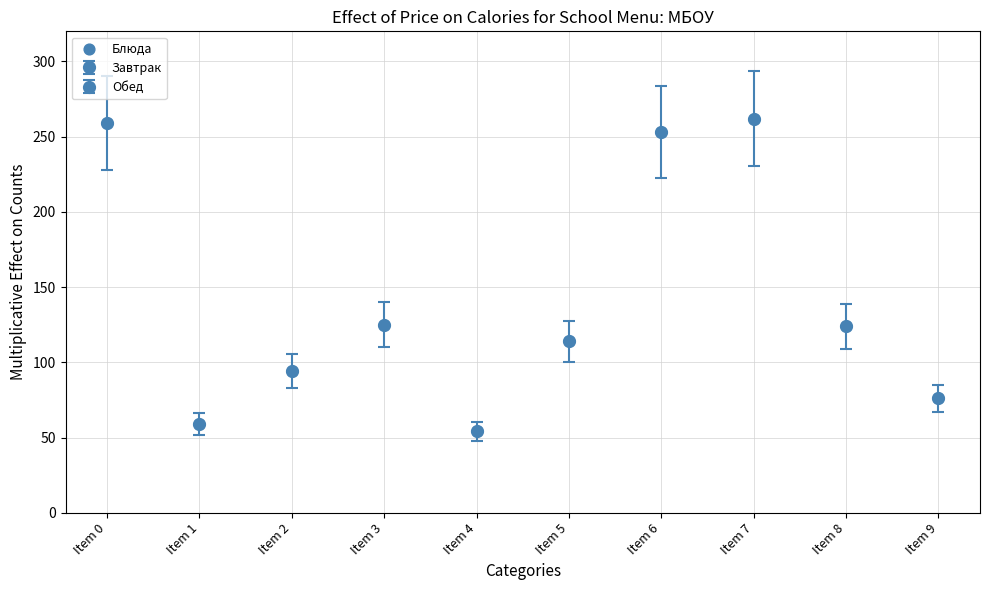

What is the range of Y values (max minus min)?

208